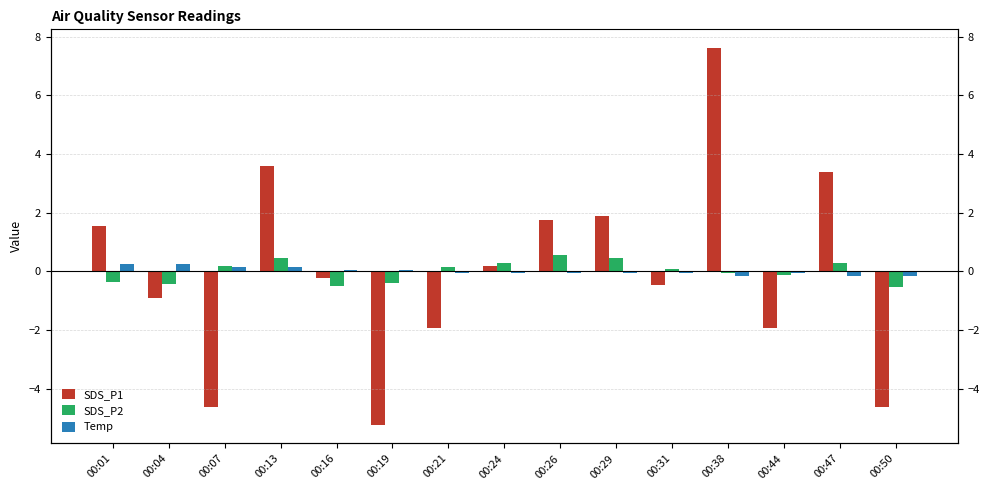

Is it true that SDS_P1 equals 2.7 at 00:26?

False